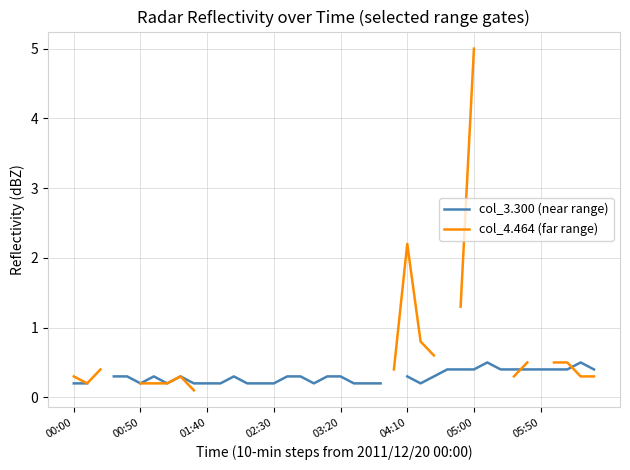

How many distinct data groups are displayed?

2